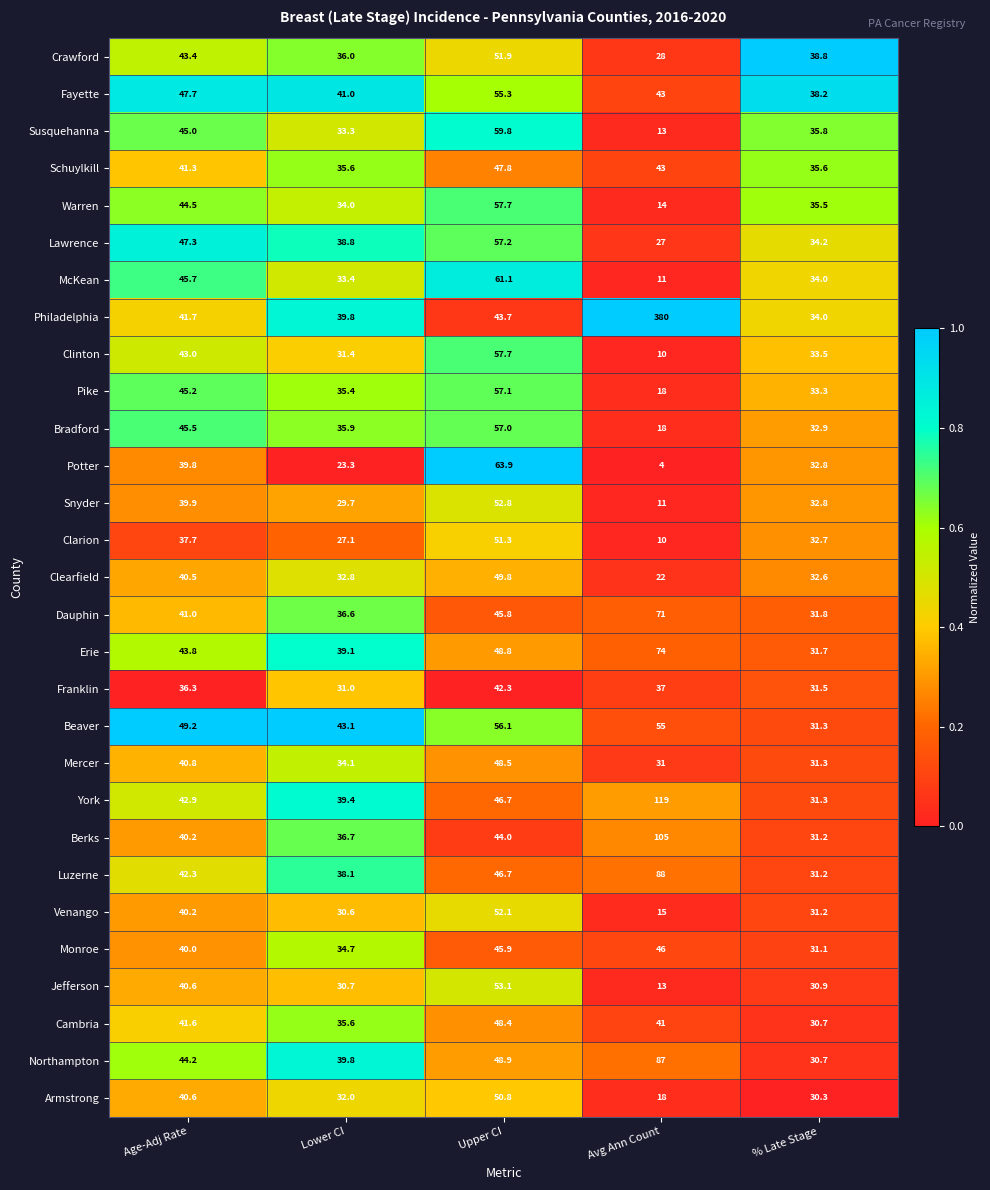

Is the value of Clearfield at Age-Adj Rate greater than the value of Venango at Age-Adj Rate?

Yes